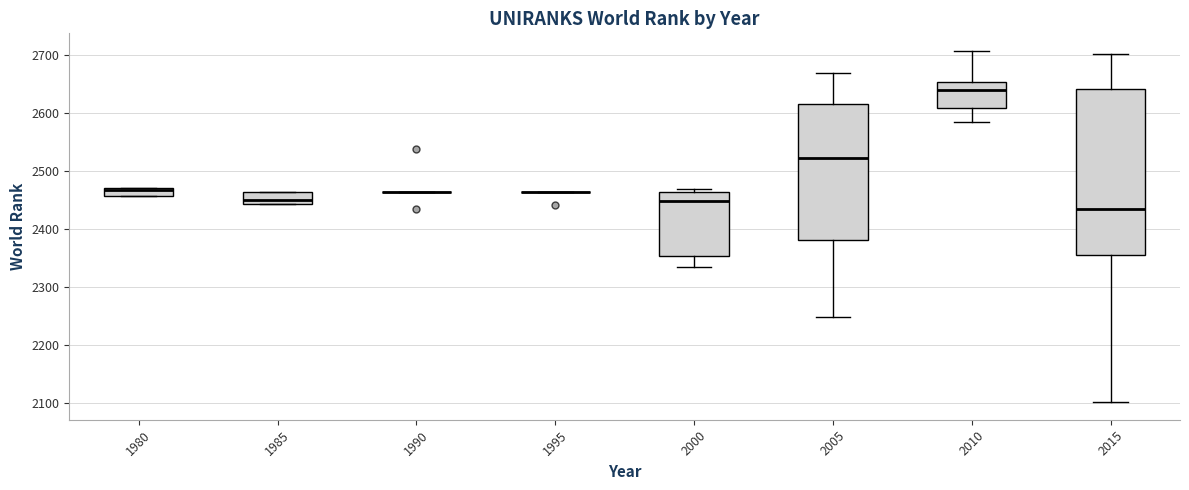

Where does the lower whisker of the box at x = 2015 end on the y-axis? The values are not printed on the chart, so give them approximately, as read against the axis.

2100